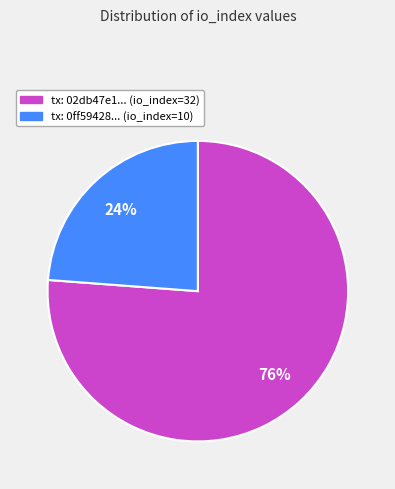

To the nearest percent, what is the average slice percentage?

50%